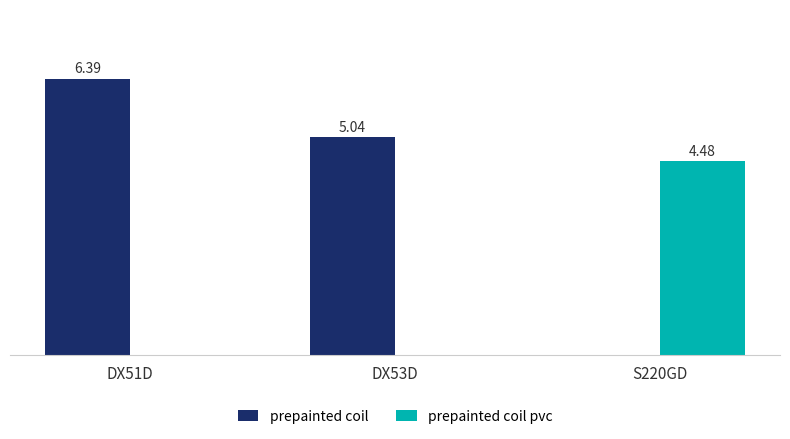

At which category is the sum across all series the highest?

DX51D